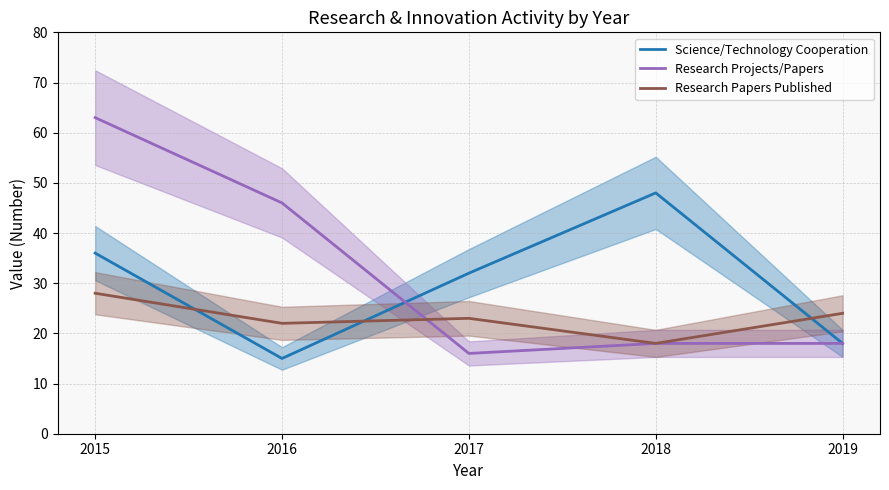

How many values in the Research Papers Published series exceed 23?

2